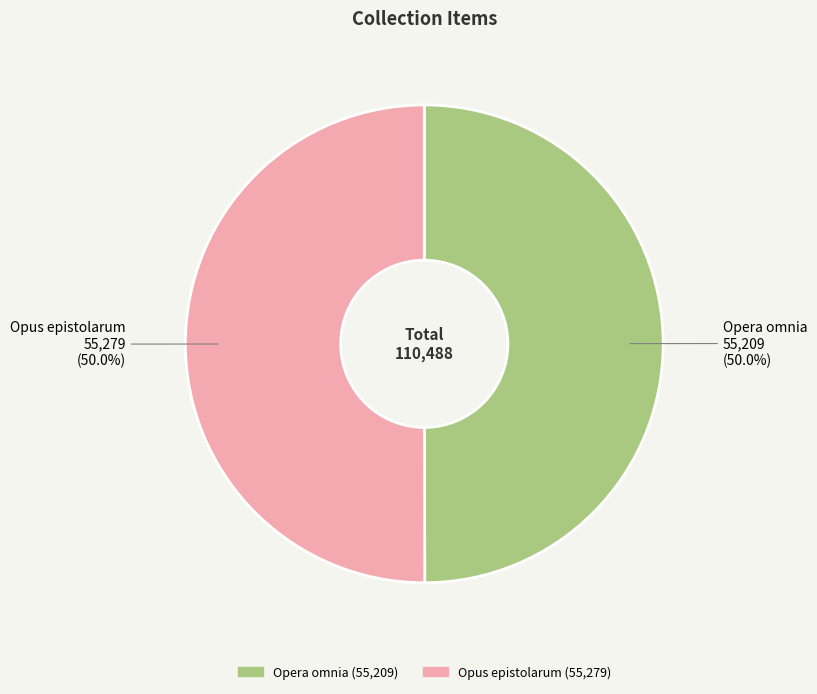

What is the ratio of the value at Opera omnia to the value at Opus epistolarum?

1.0